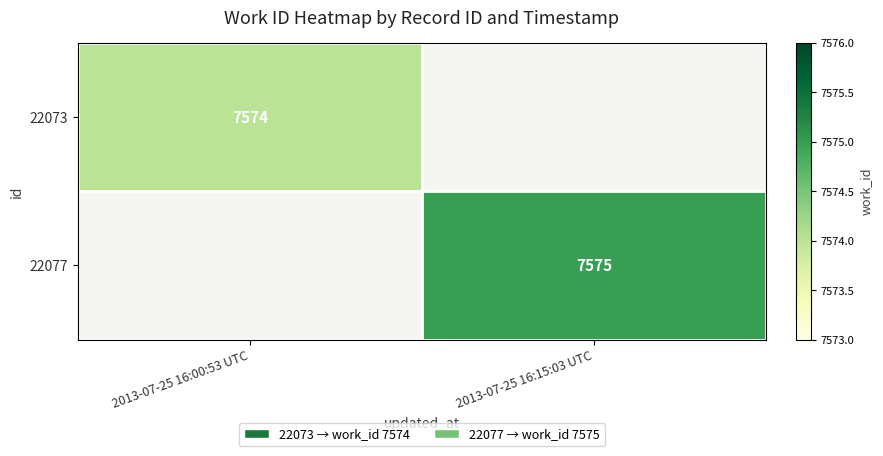

Is it true that 22077 equals 7575 at 2013-07-25 16:15:03 UTC?

True